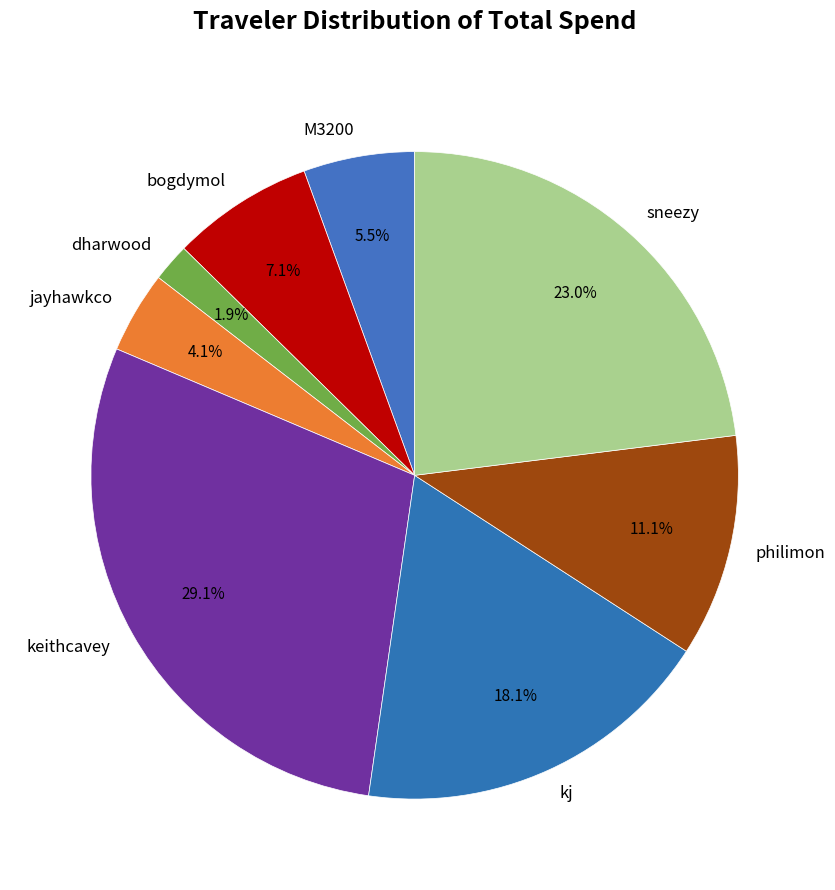

Count the number of slices in the pie.

8